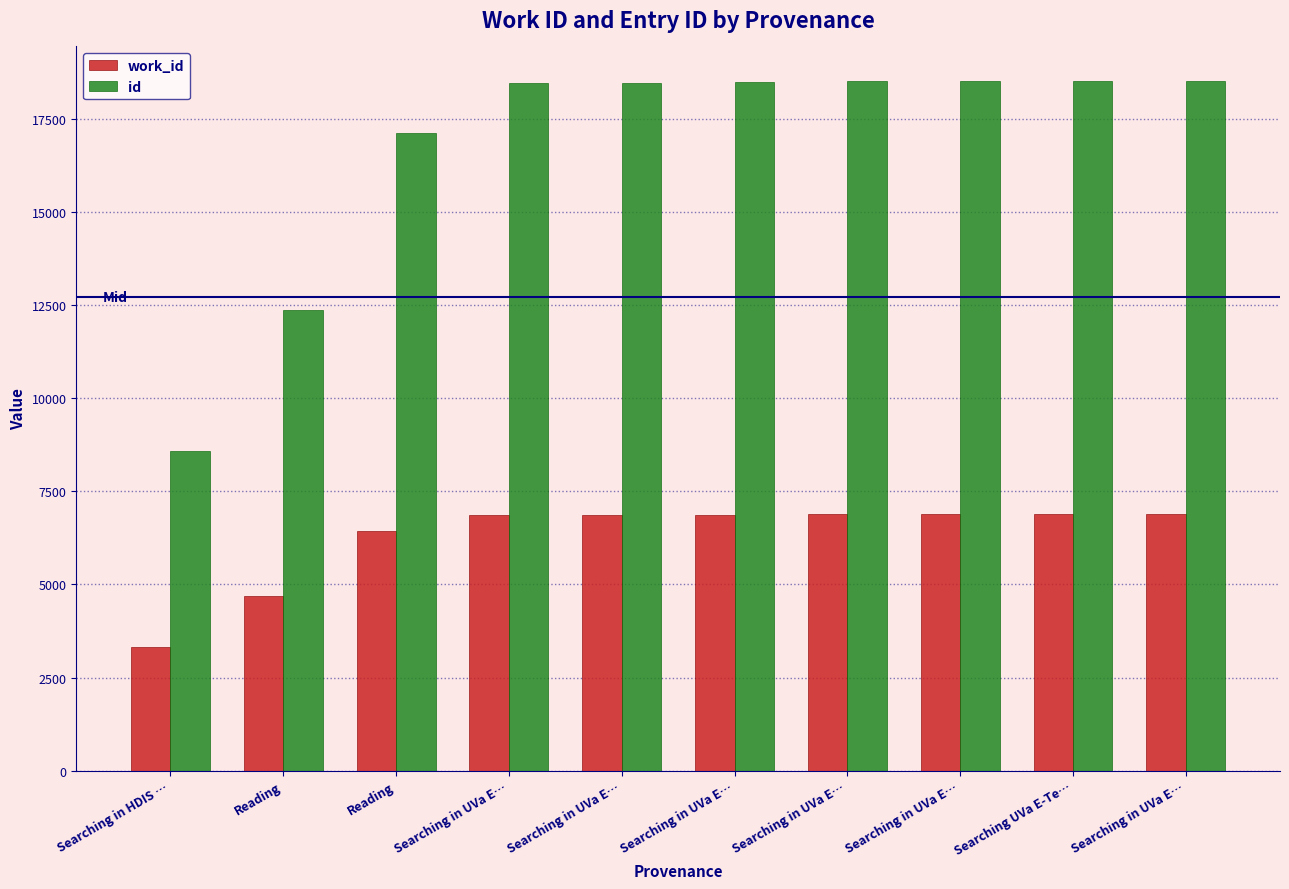

What are all the series names shown in the legend?

work_id, id